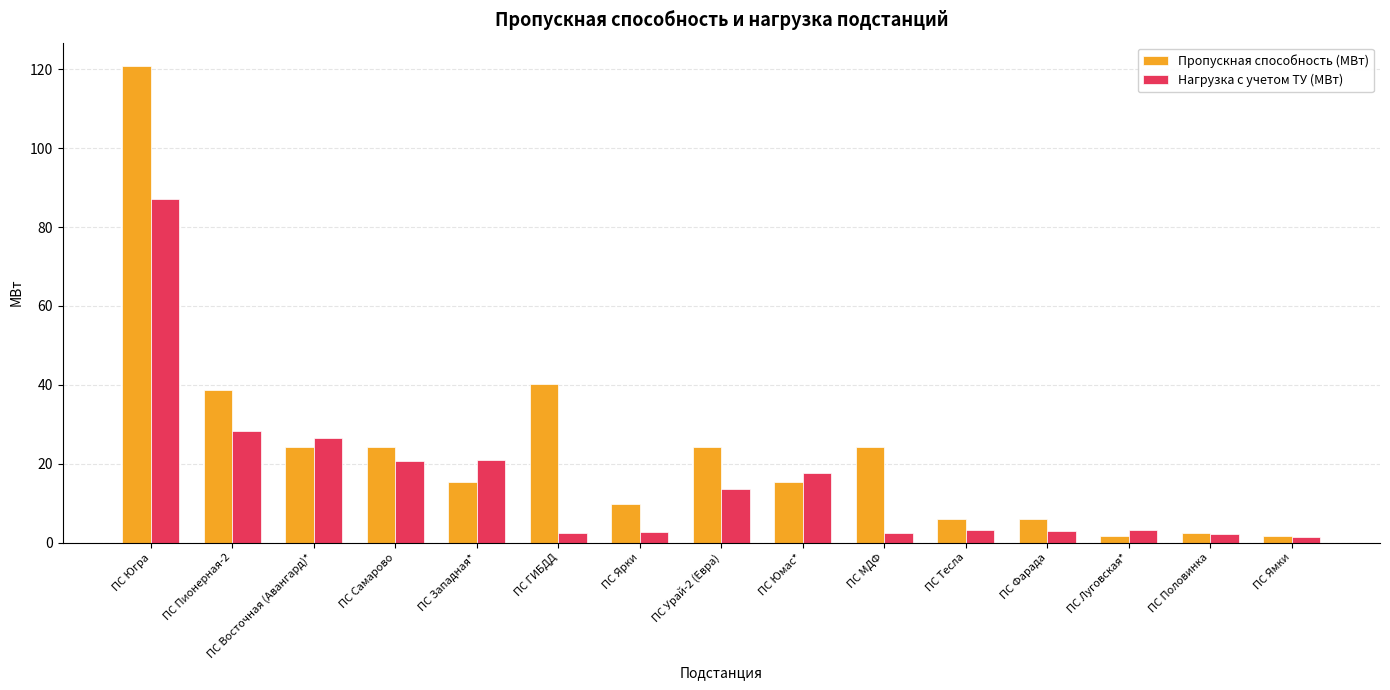

What is the label of the 13th bar from the right?

ПС Восточная (Авангард)*